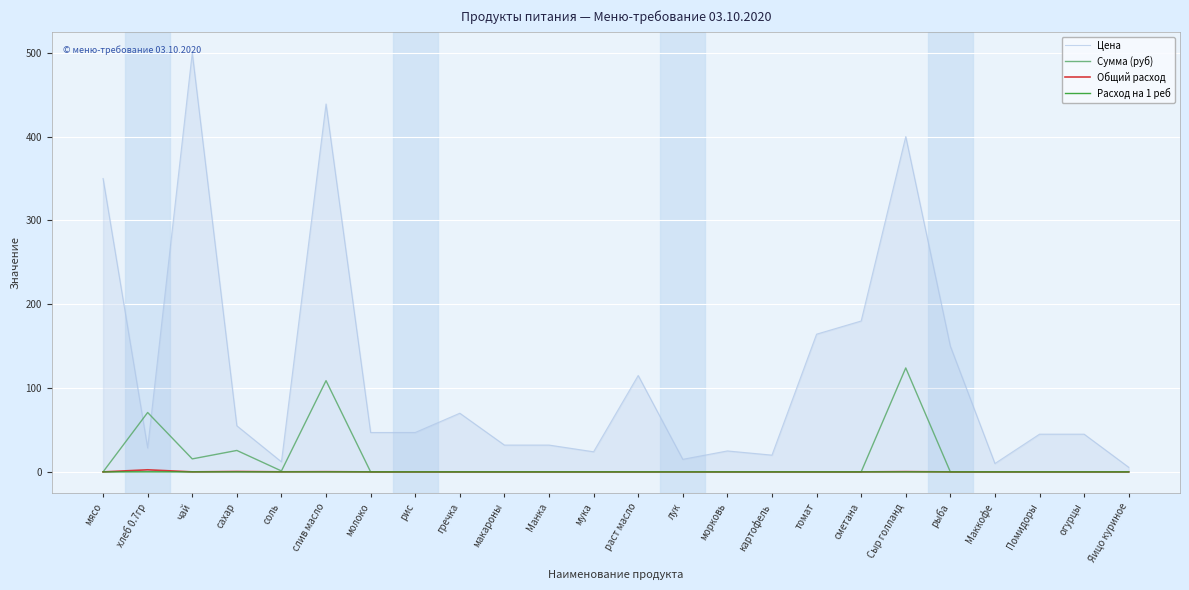

Is the value of Цена at Манка greater than the value of Общий расход at гречка?

Yes